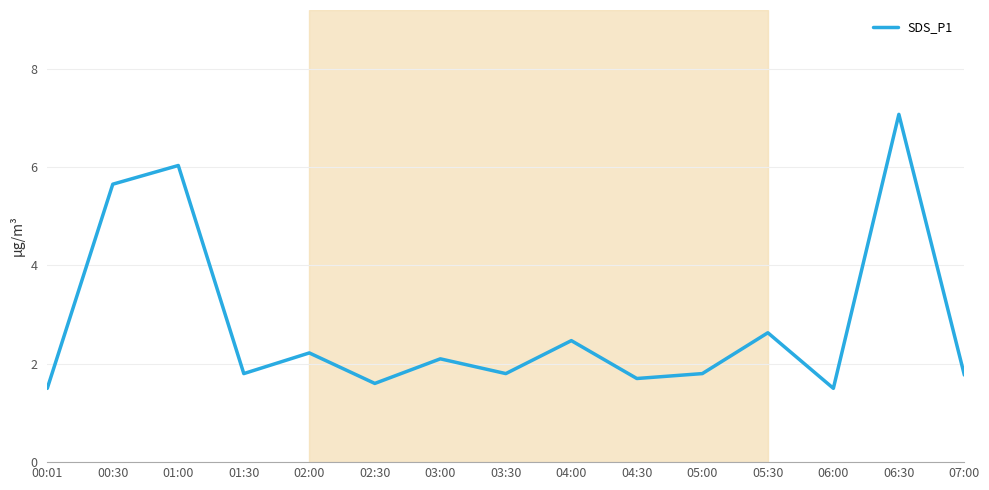

What is the difference between the second highest and minimum values?

4.5